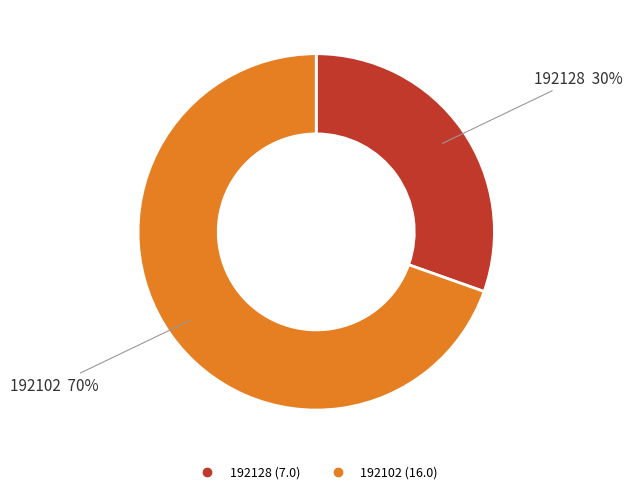

To the nearest percent, what is the combined percentage of 192128 and 192102?

100%